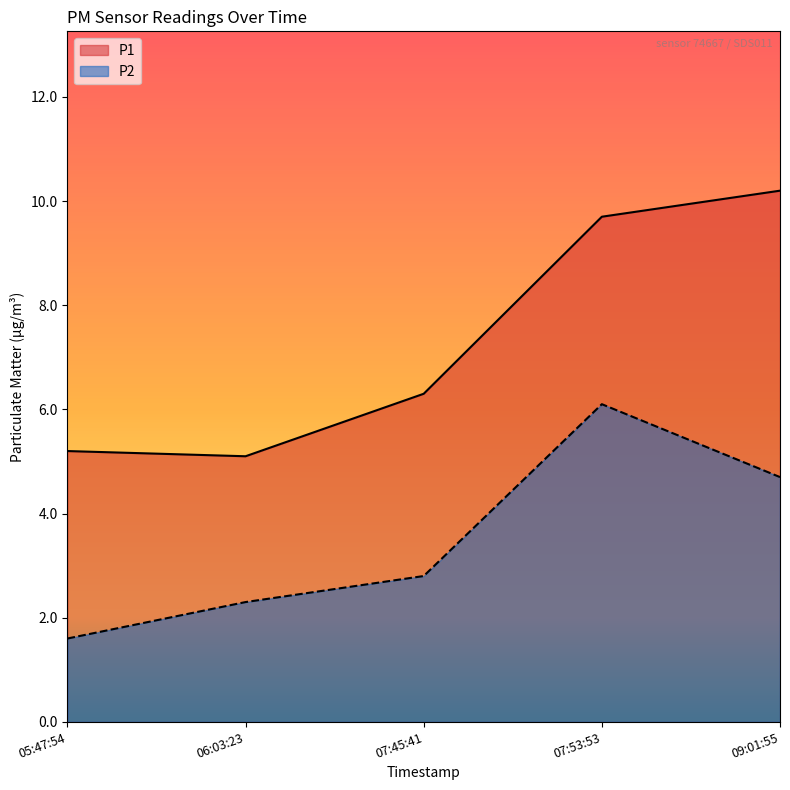

Reading left to right, transcribe all the data shown in this chart.

P1: 05:47:54=5.2	06:03:23=5.1	07:45:41=6.3	07:53:53=9.7	09:01:55=10.2
P2: 05:47:54=1.6	06:03:23=2.3	07:45:41=2.8	07:53:53=6.1	09:01:55=4.7